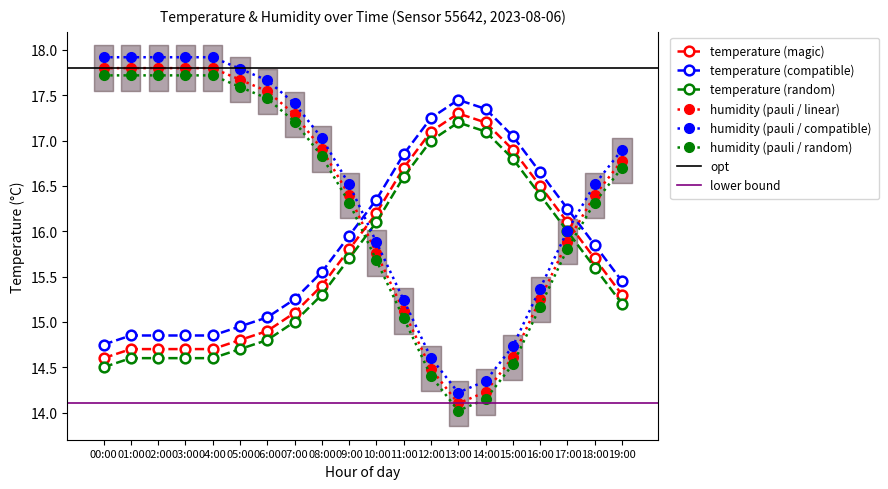

What position from the right is 14:00?

6